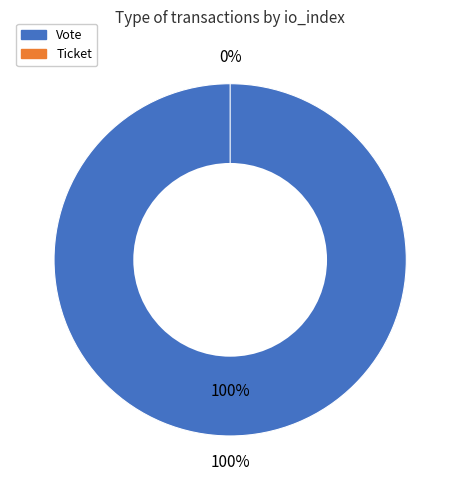

Which slice represents more than half of the pie?

Vote (io_index=1)